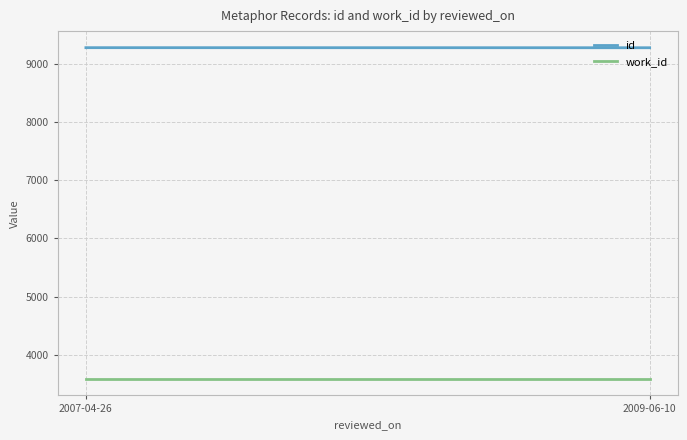

Reading left to right, list all the values displayed in this chart.

id: 9279.5	9278.3
work_id: 3586.0	3586.0